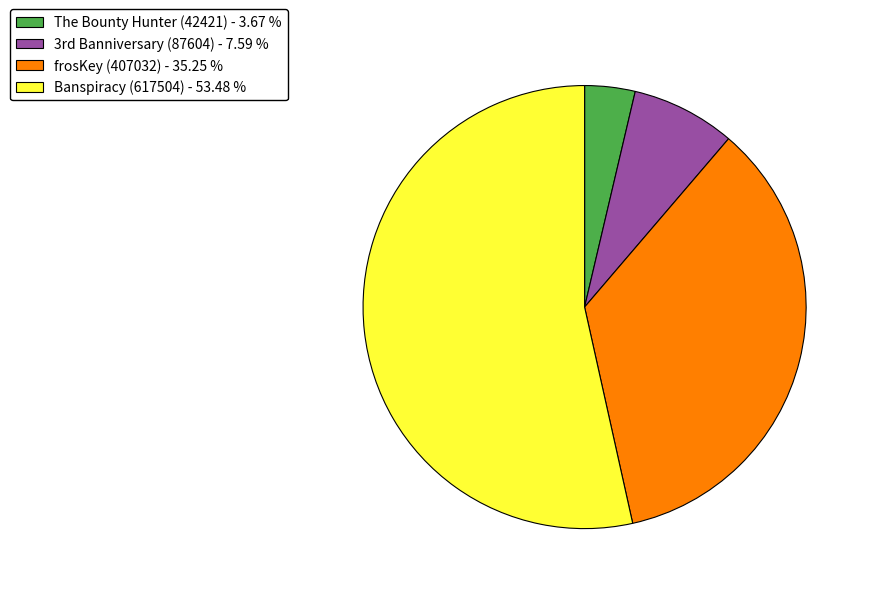

Is there a majority slice in this chart?

Yes